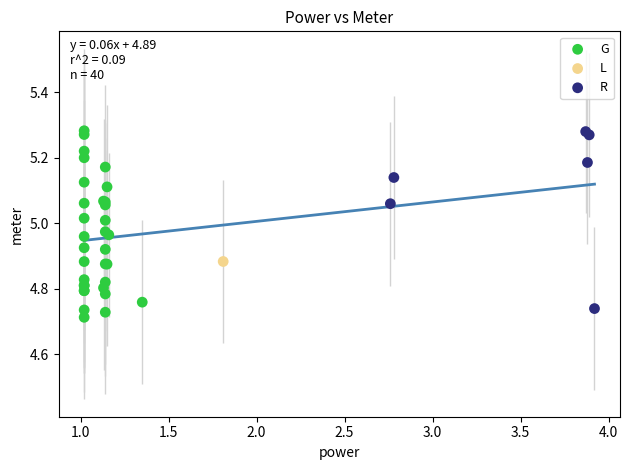

What are all the series names shown in the legend?

G, L, R